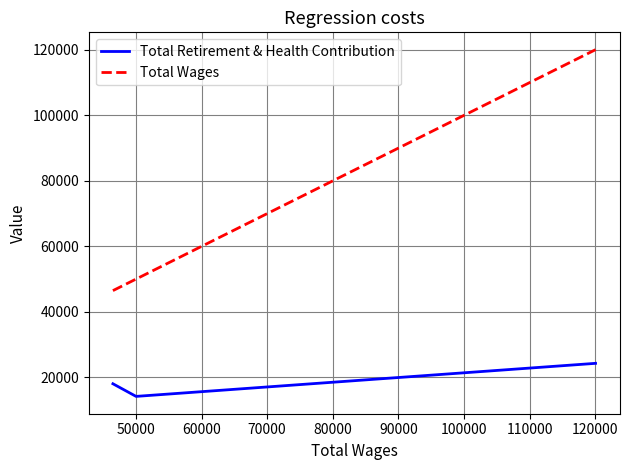

How many lines are shown in the chart?

2